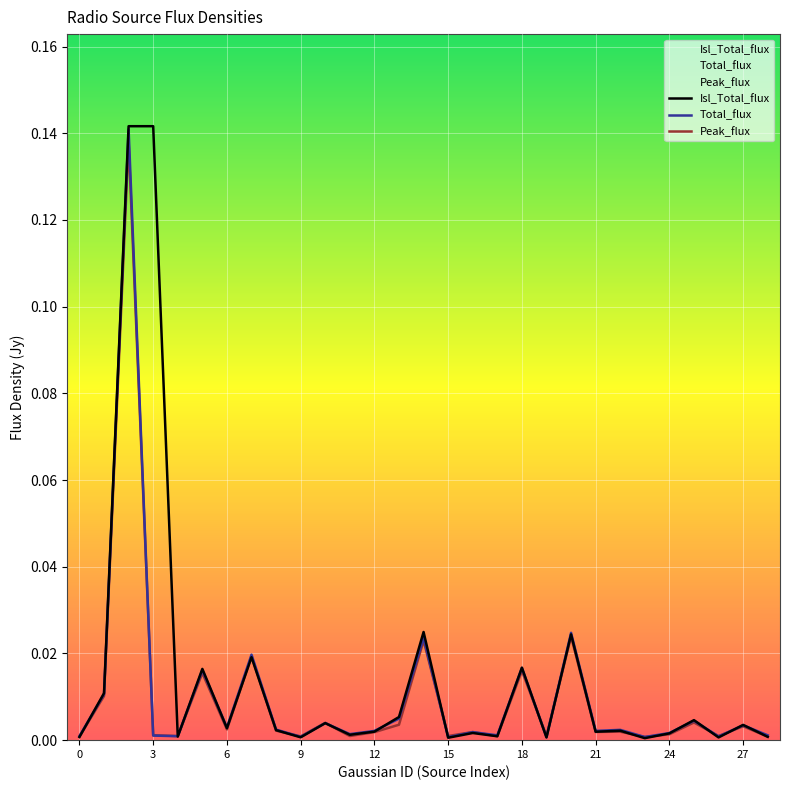

The Isl_Total_flux series shows 0.0 at 24. True or false?

True